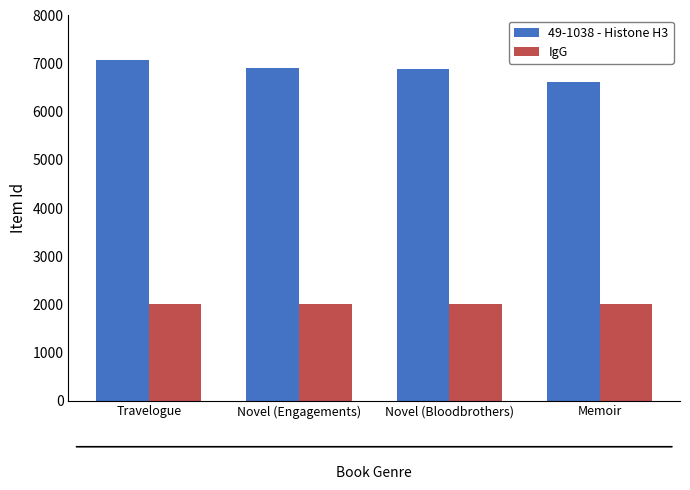

List the series in order of their overall mean, lowest first.

IgG, 49-1038 - Histone H3